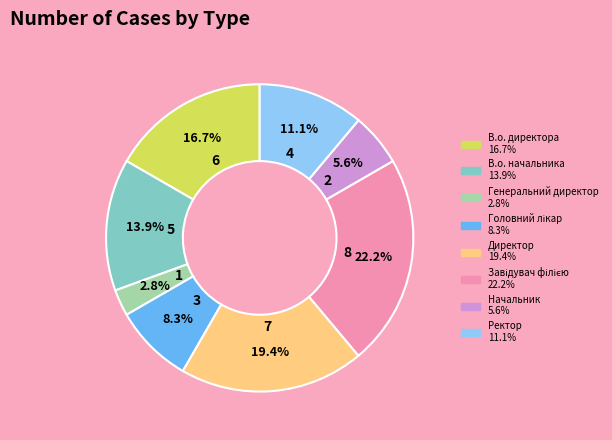

How many slices are in this pie chart?

8